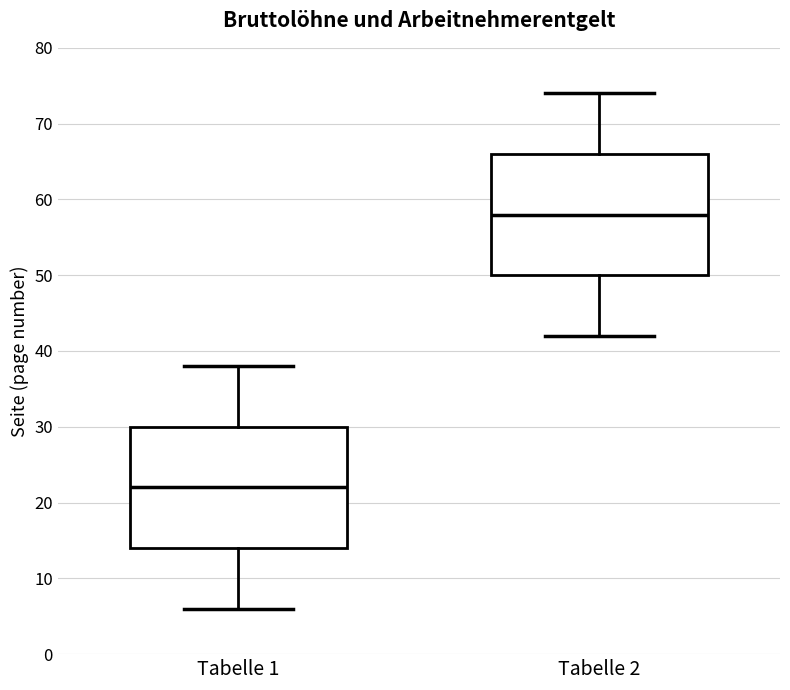

Where is the lower edge of the box for Tabelle 1 on the y-axis? The values are not printed on the chart, so give them approximately, as read against the axis.

14